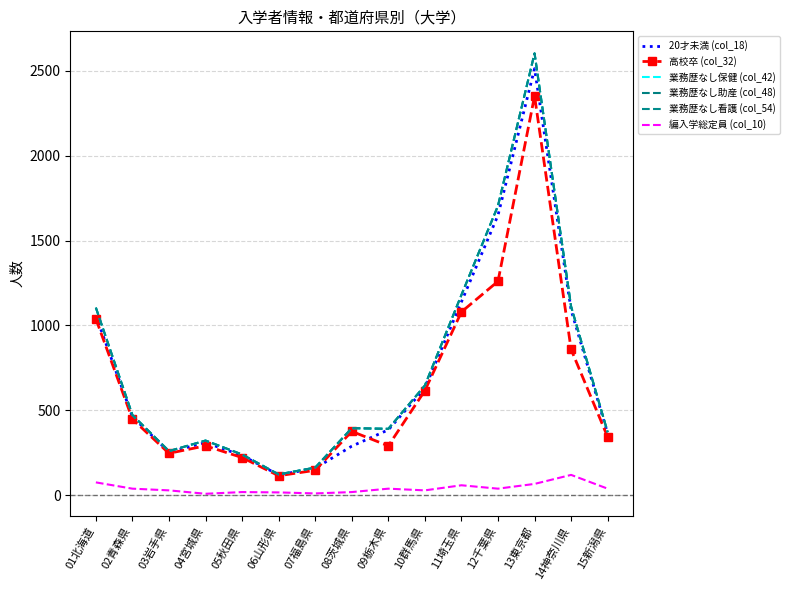

What is the label of the 2nd point from the left?

02青森県